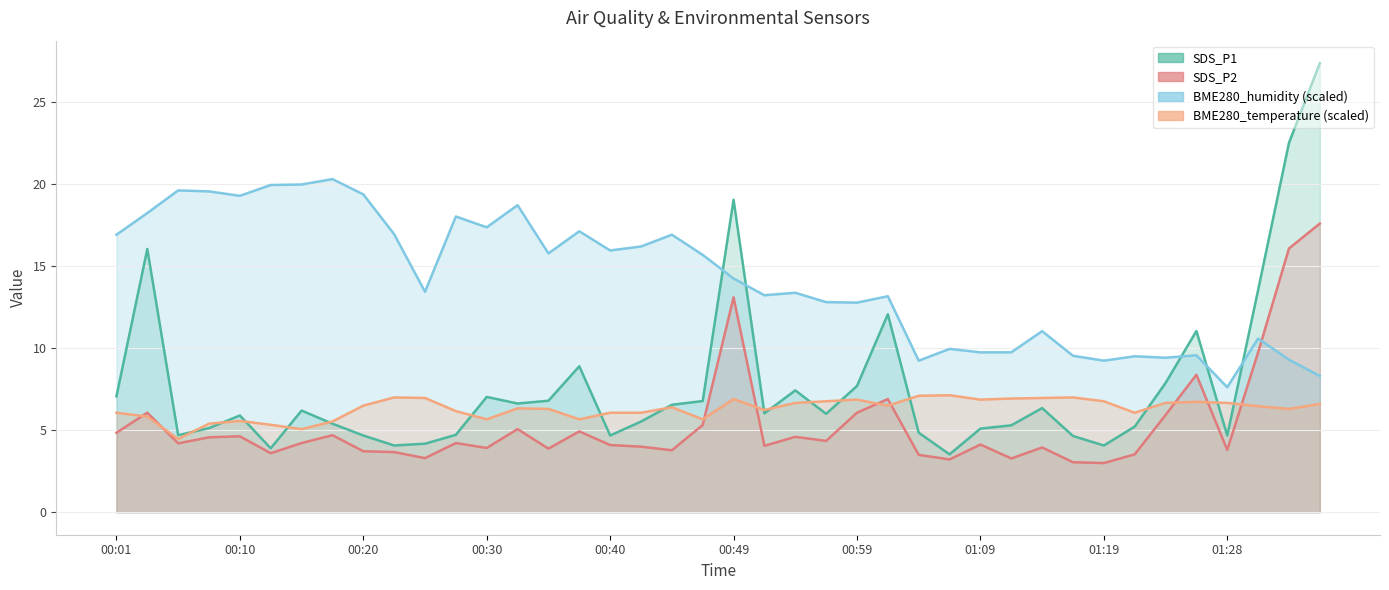

Which series has the widest spread of values?

SDS_P1